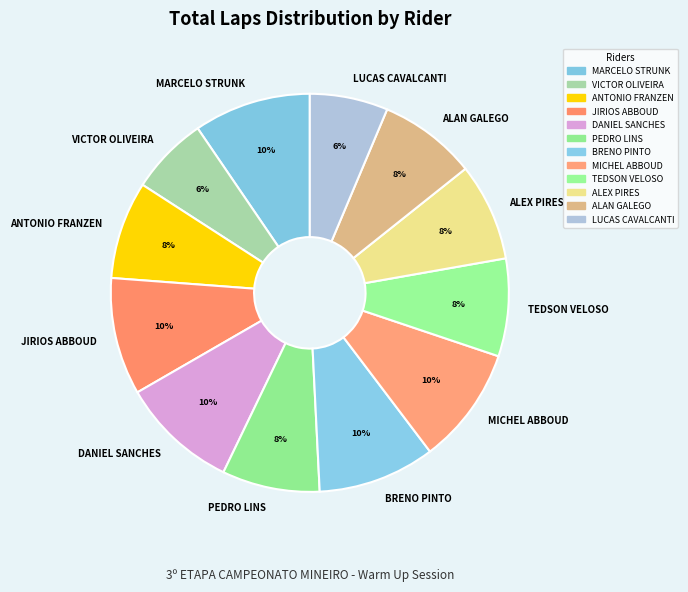

To the nearest percent, what percentage of the pie is JIRIOS ABBOUD?

10%